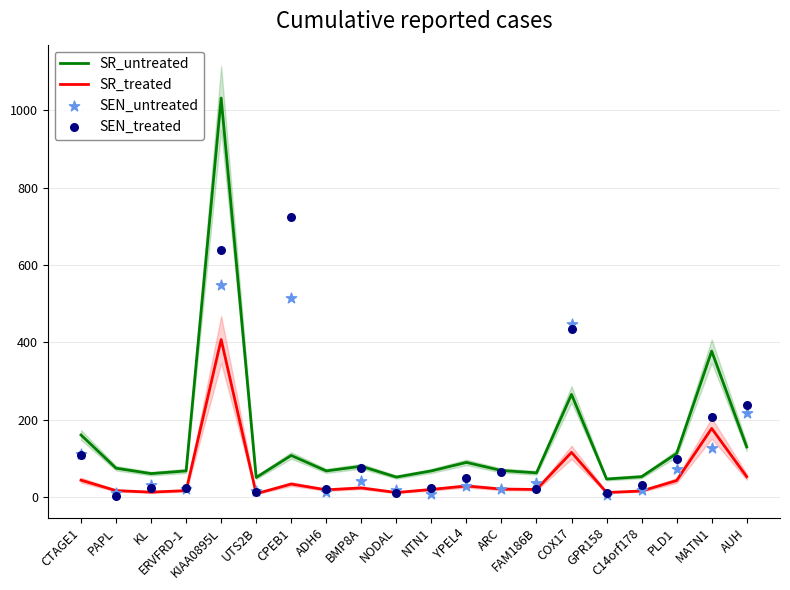

At which category is the sum across all series the highest?

KIAA0895L